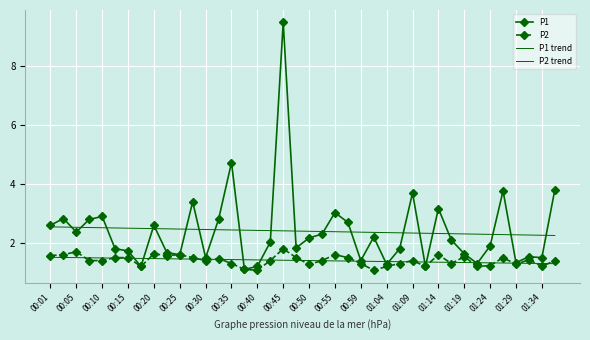

True or false: P1 trend and P2 trend intersect in this chart.

False